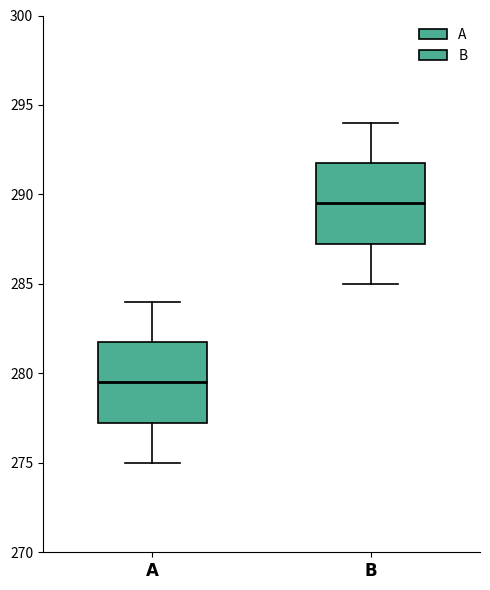

Reading left to right, read every box against the y-axis: the position of its median line, the range the box covers, and the ends of its whiskers. The values are not printed on the chart, so give them approximately, as read against the axis.

$\bf{A}$: median 279.5, box 277.5 to 282.0, whiskers 275.0 to 284.0
$\bf{B}$: median 289.5, box 287.5 to 292.0, whiskers 285.0 to 294.0